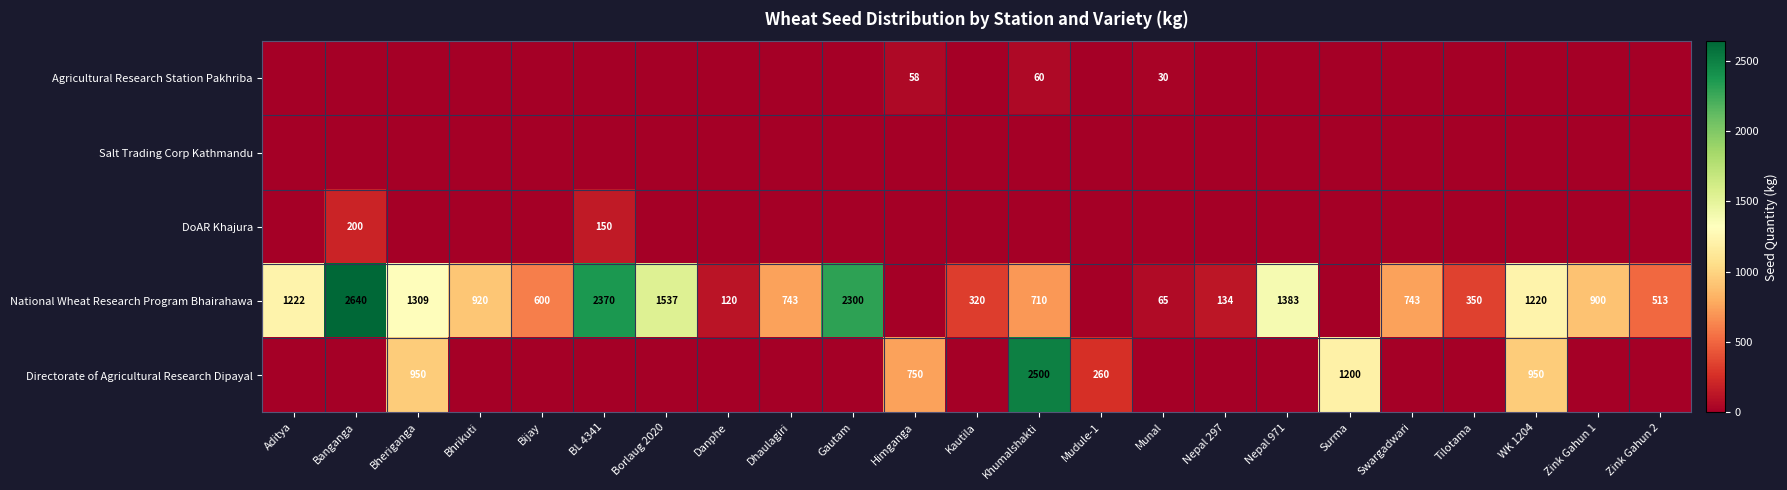

The National Wheat Research Program Bhairahawa series shows 600 at Bijay. True or false?

True